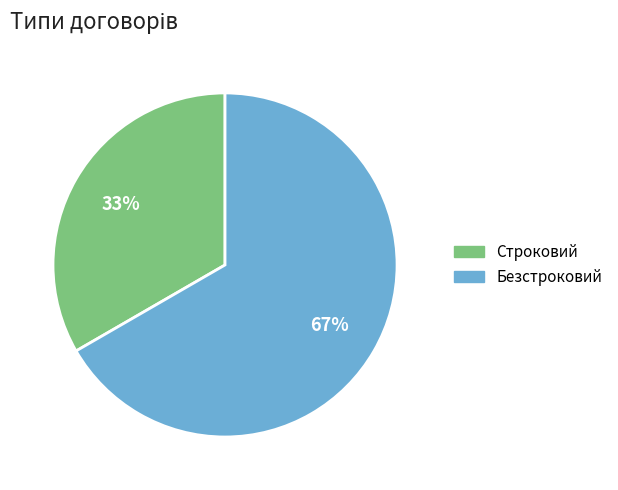

Between Безстроковий and Строковий, which is larger?

Безстроковий